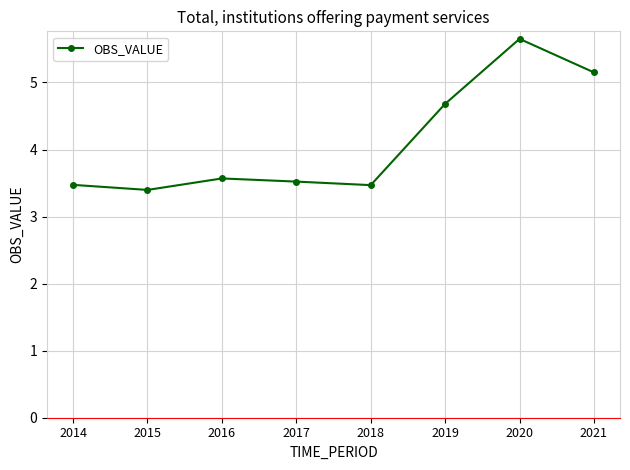

Between 2016 and 2014, which is larger?

2016